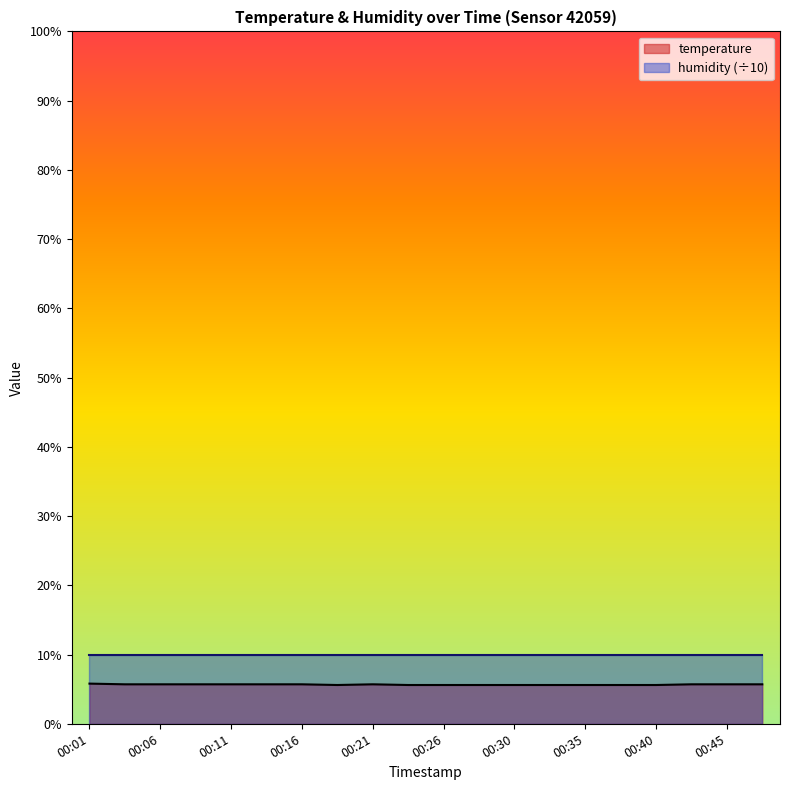

What is the difference between the values at 00:33 and 00:43?

0.1